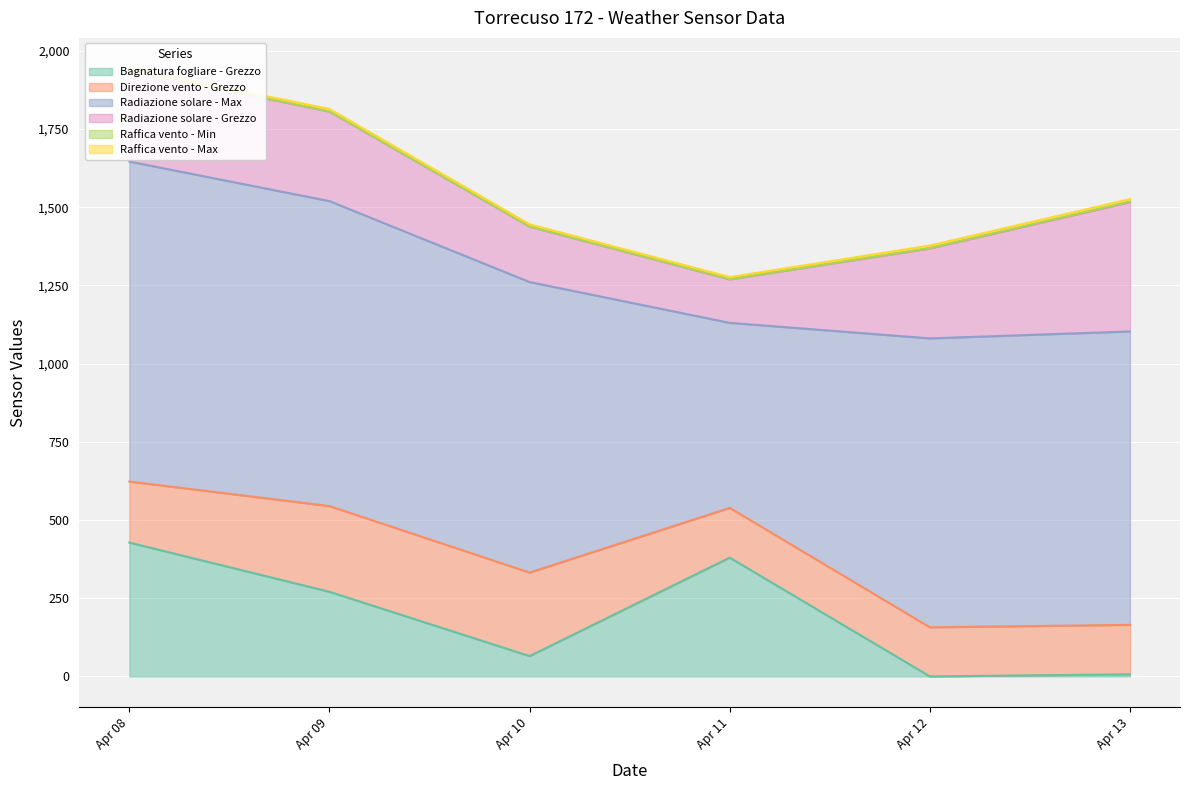

Which series has the largest total across all categories?

Radiazione solare - Max